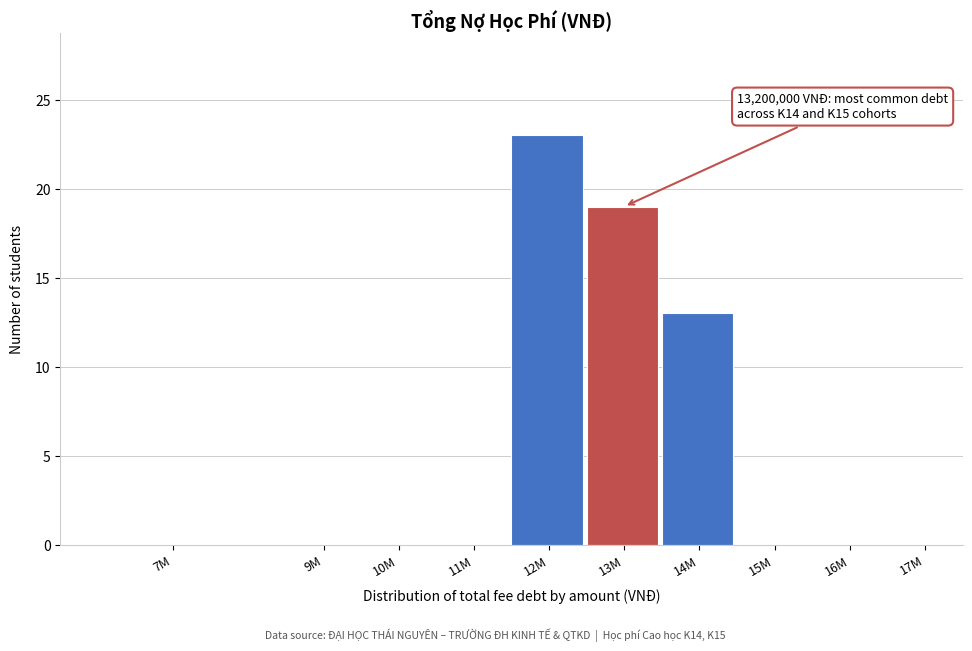

Reading left to right, transcribe all the data shown in this chart.

7M=0	9M=0	10M=0	11M=0	12M=23	13M=19	14M=13	15M=0	16M=0	17M=0